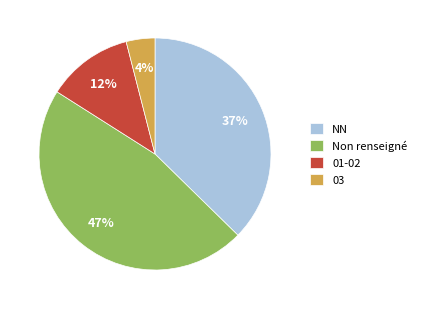

Which category has the biggest portion of the pie?

Non renseigné